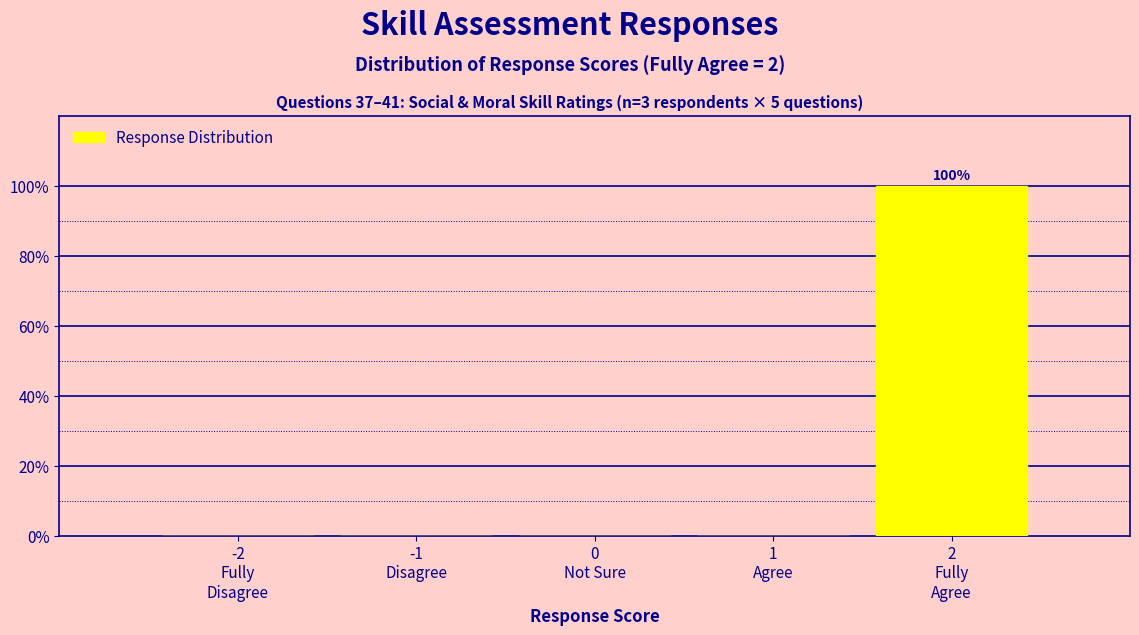

What is the sum of all values?

100